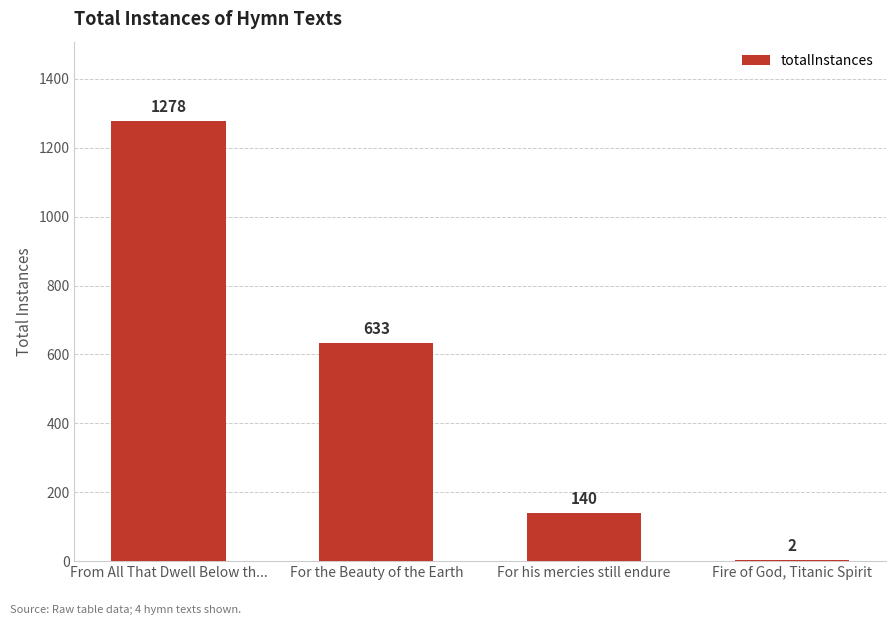

Where does the data first go above 633?

From All That Dwell Below th...